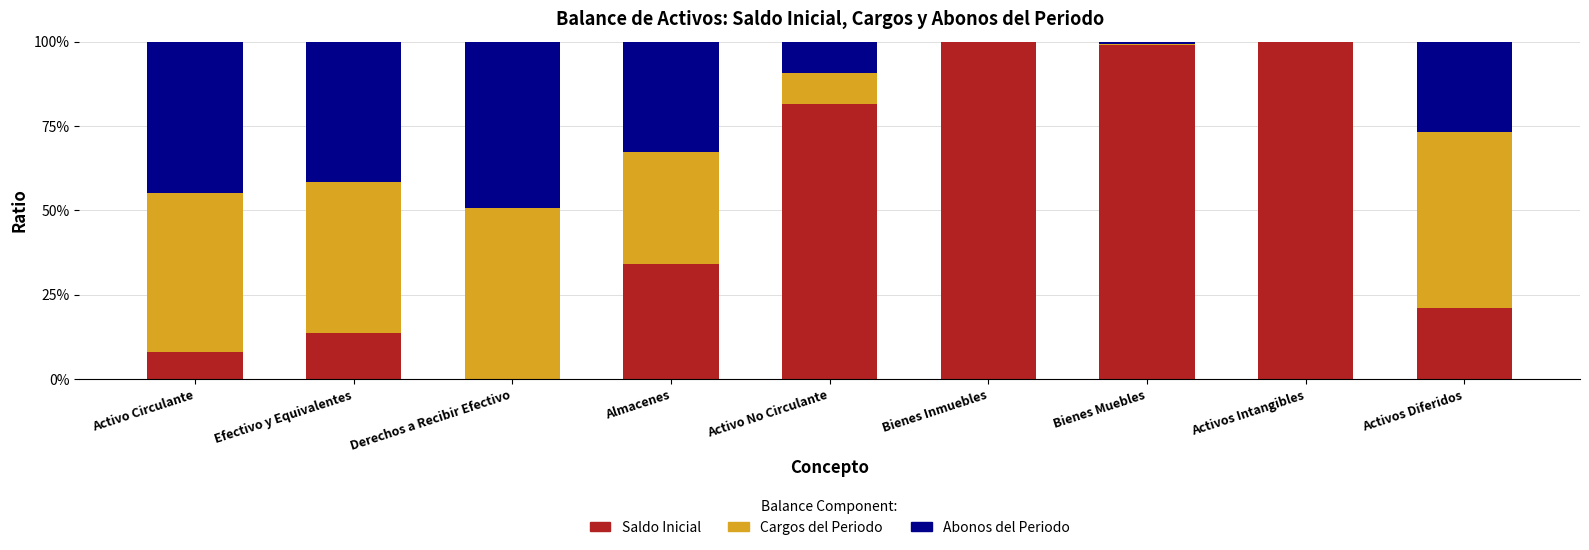

What are all the series names shown in the legend?

Saldo Inicial, Cargos del Periodo, Abonos del Periodo